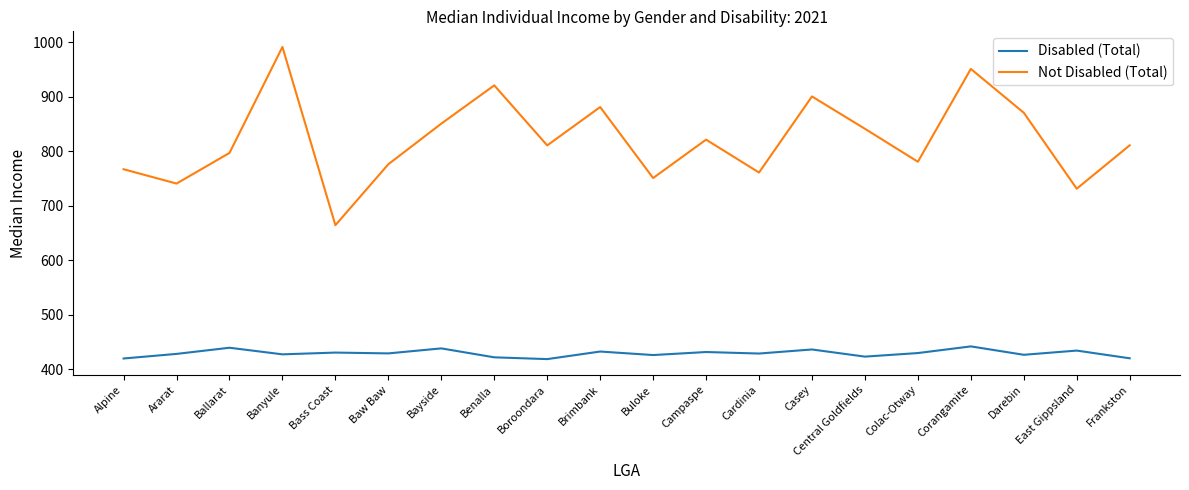

Rank the series at Campaspe from highest to lowest value.

Not Disabled (Total), Disabled (Total)